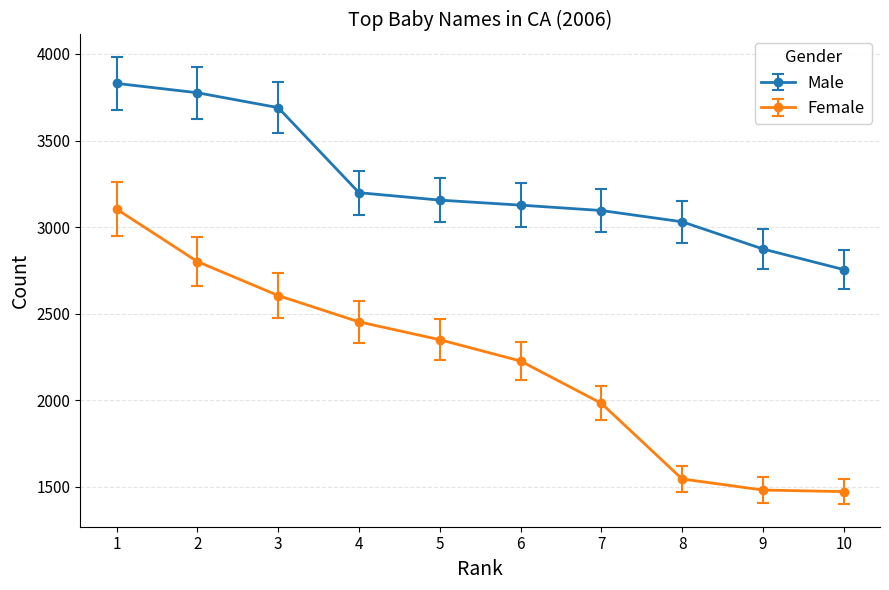

What is the value of the Female point at the 7th from the left?

1983